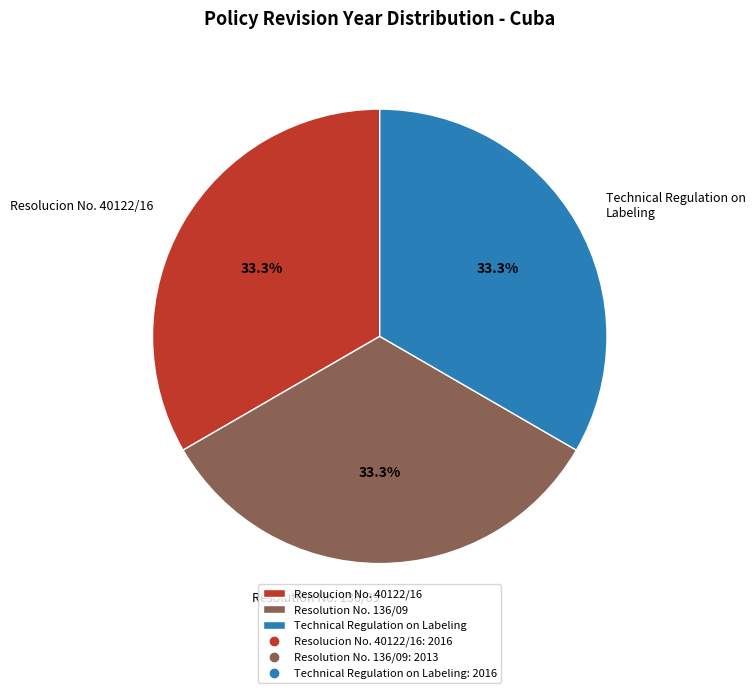

What percentage do Resolution No. 136/09 and Technical Regulation on Labeling together represent?

66.7%